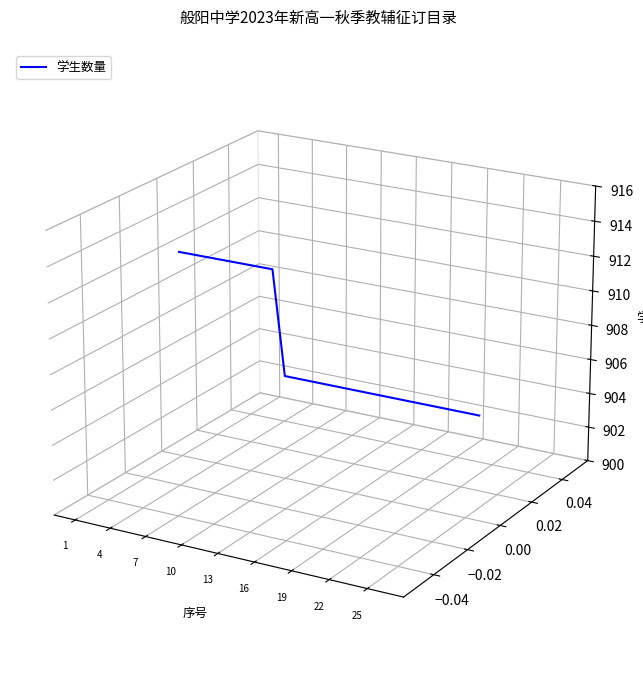

Does the chart have visible grid lines?

No